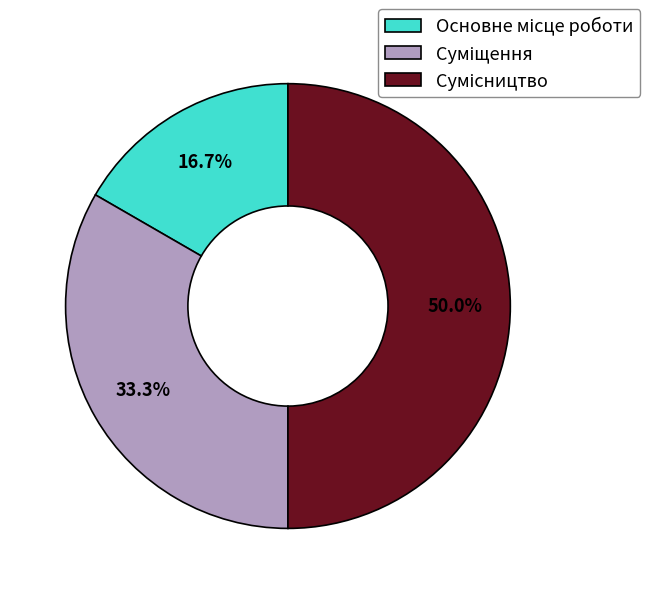

Count the number of slices in the pie.

3